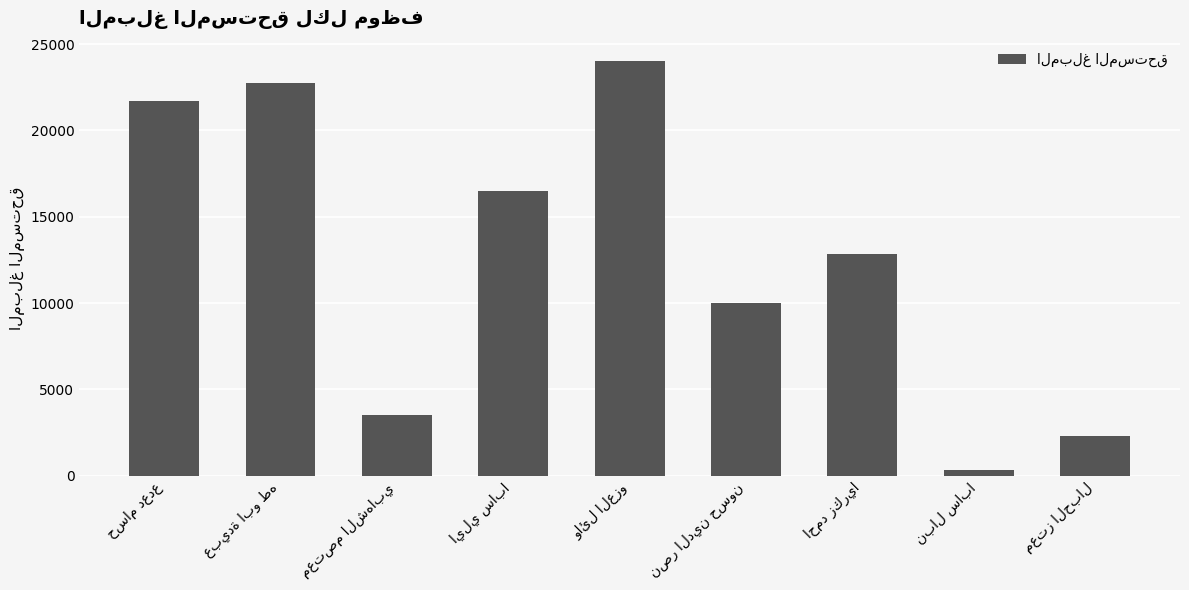

What is the difference between the maximum and minimum values?

23667